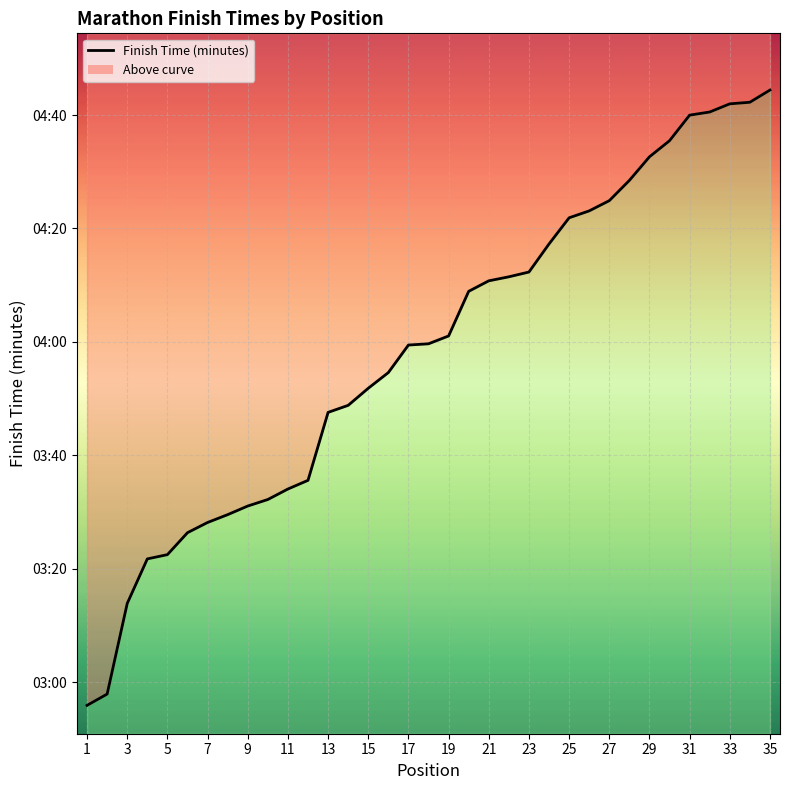

Read the value at 32.

280.5